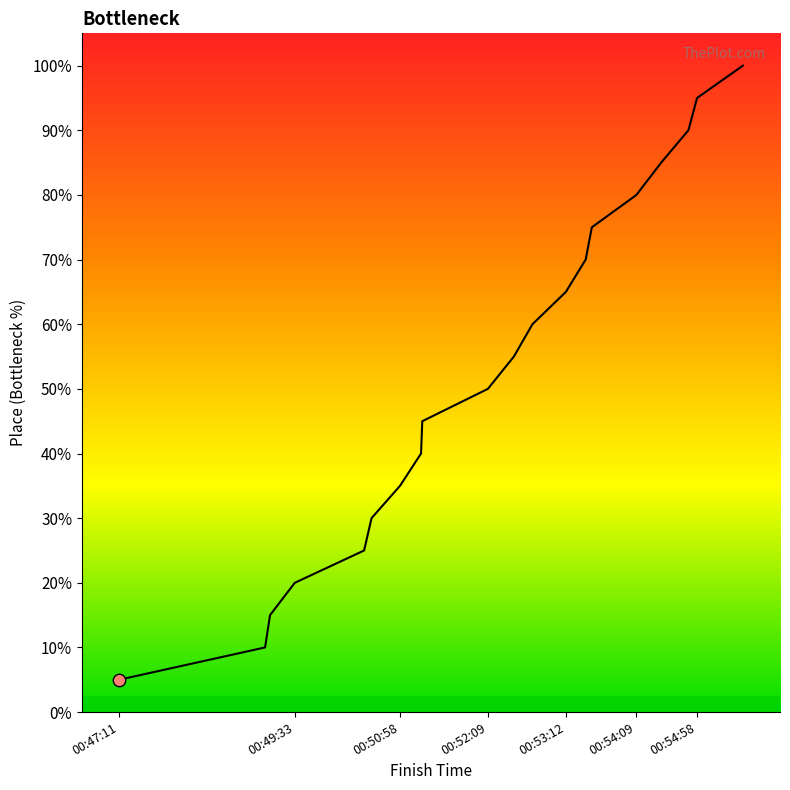

Is this an area chart (filled region under the line)?

Yes